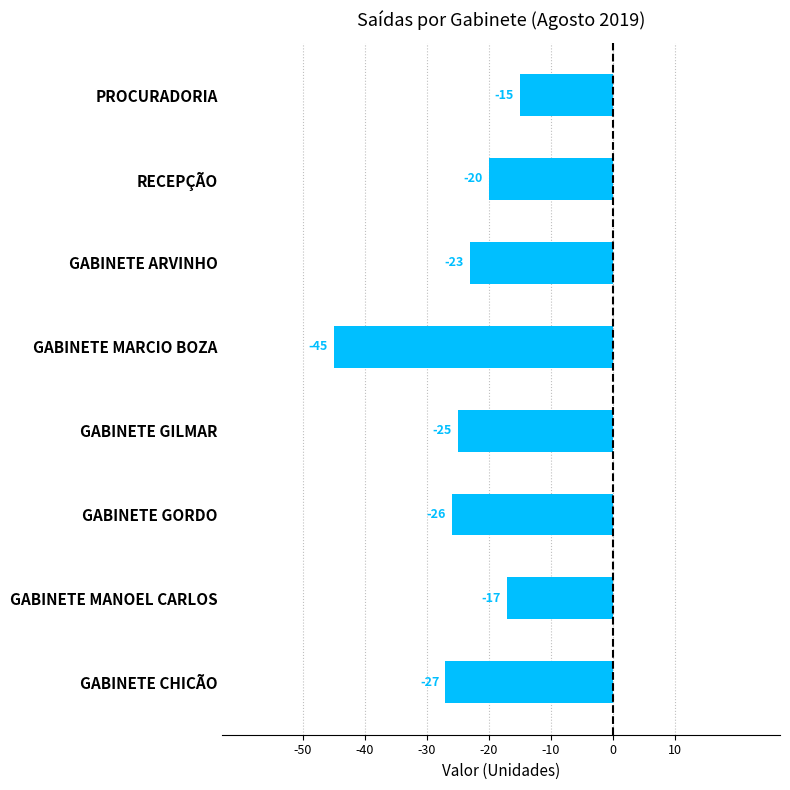

Is it true that SALDO diff equals -286 at GABINETE CHICÃO?

False